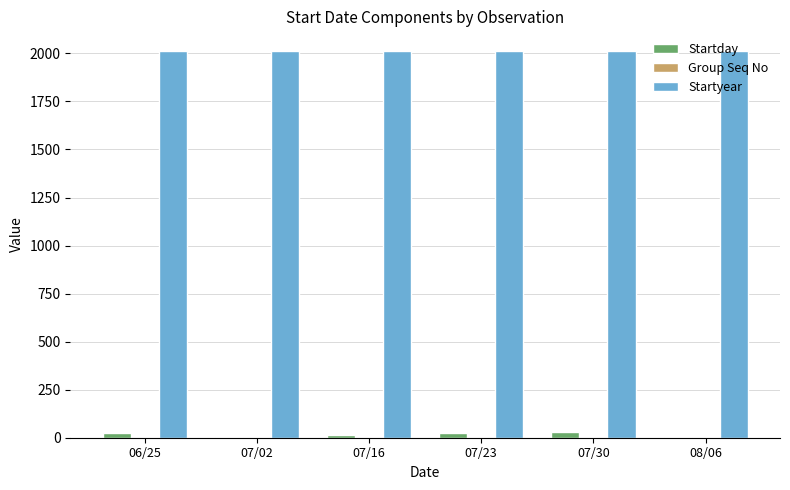

What is the maximum value shown in the chart?

2014